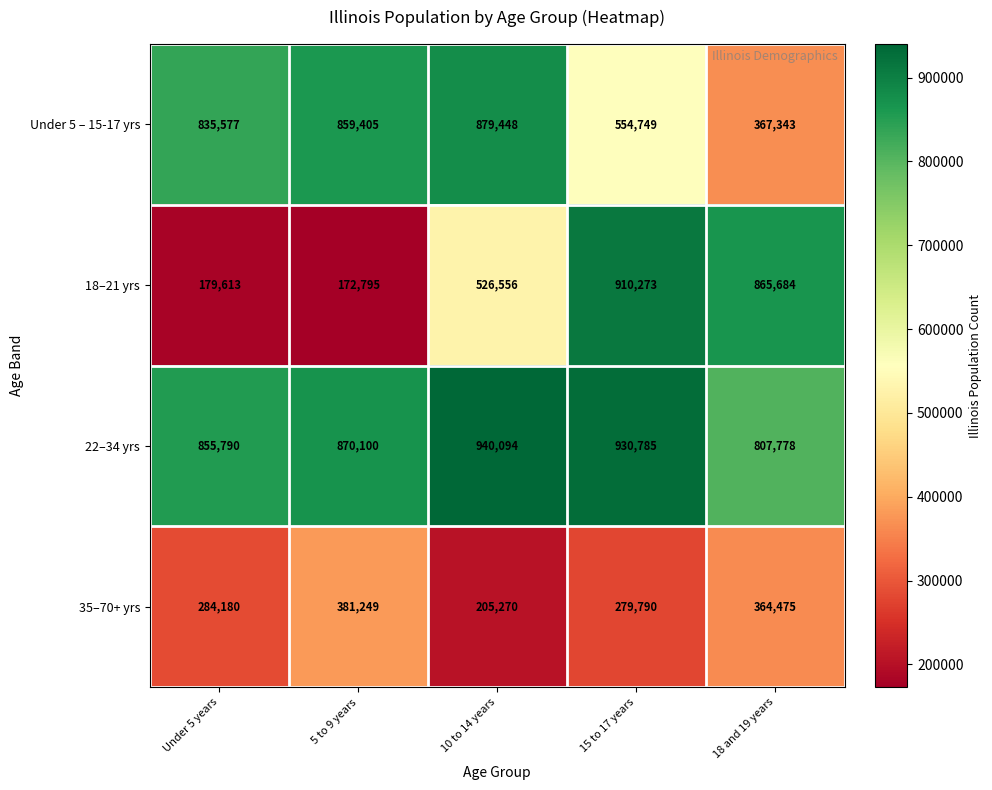

The value of 35–70+ yrs at 10 to 14 years is 103067. True or false?

False